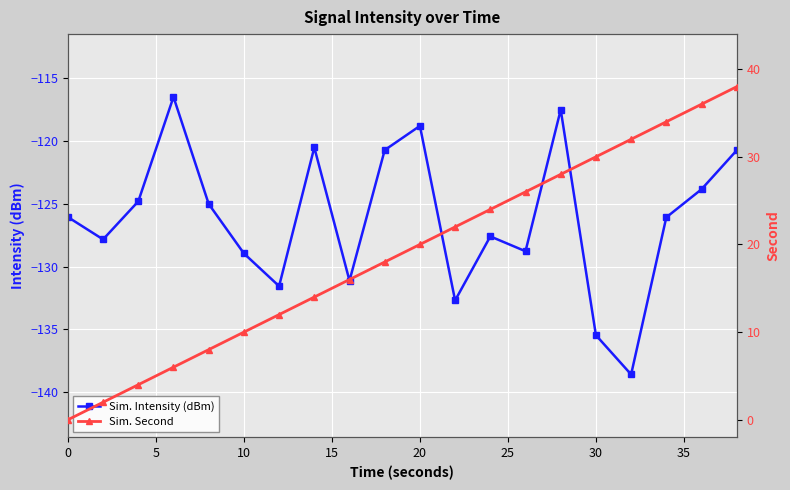

What is the maximum value for Sim. Intensity (dBm)?

-116.5